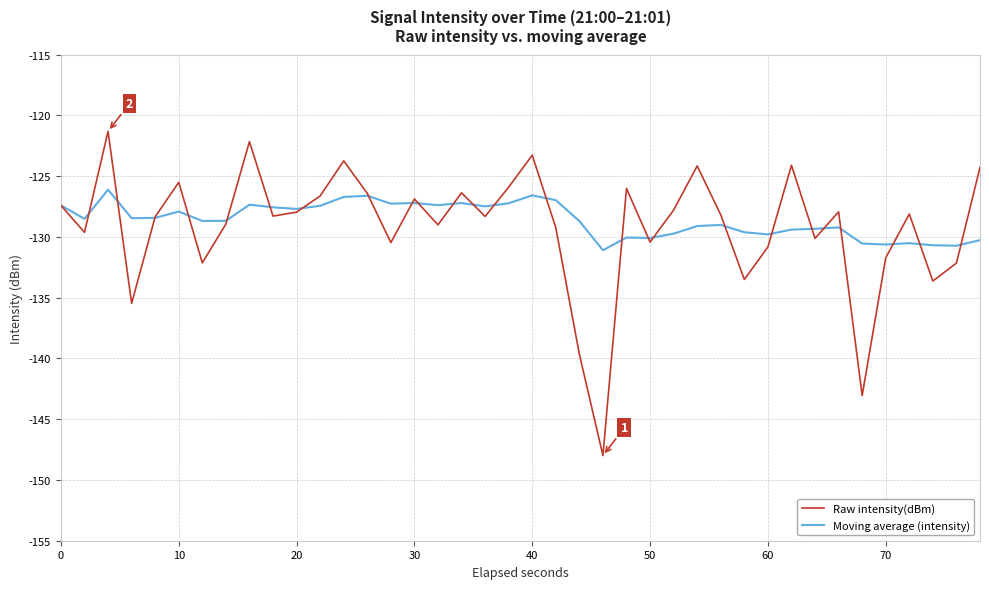

Which series has the widest spread of values?

Raw intensity(dBm)